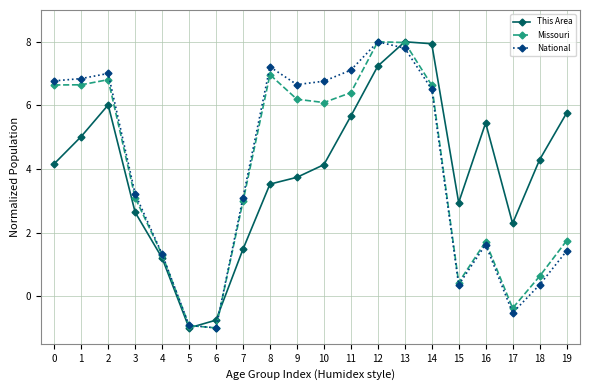

True or false: Missouri has a value of 2.6 at 13.

False